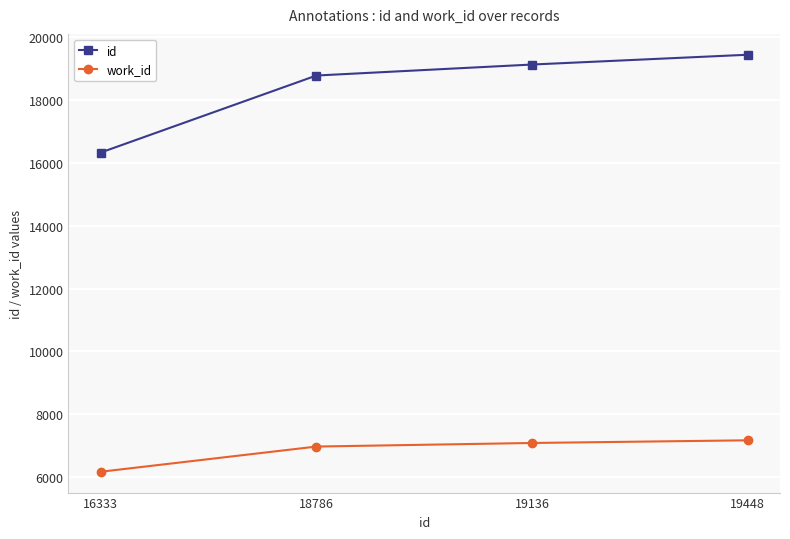

Read the id value at 19136, to the nearest 100.

19100